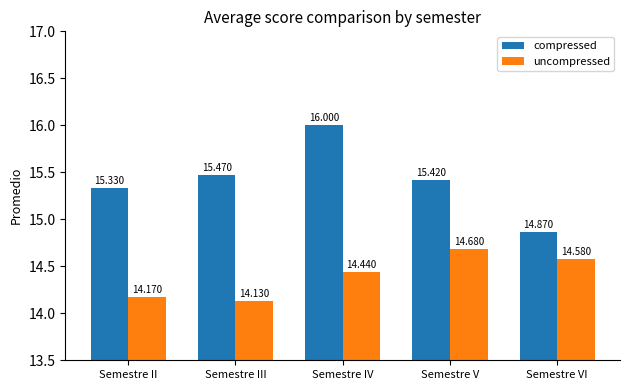

What are all the series names shown in the legend?

compressed, uncompressed